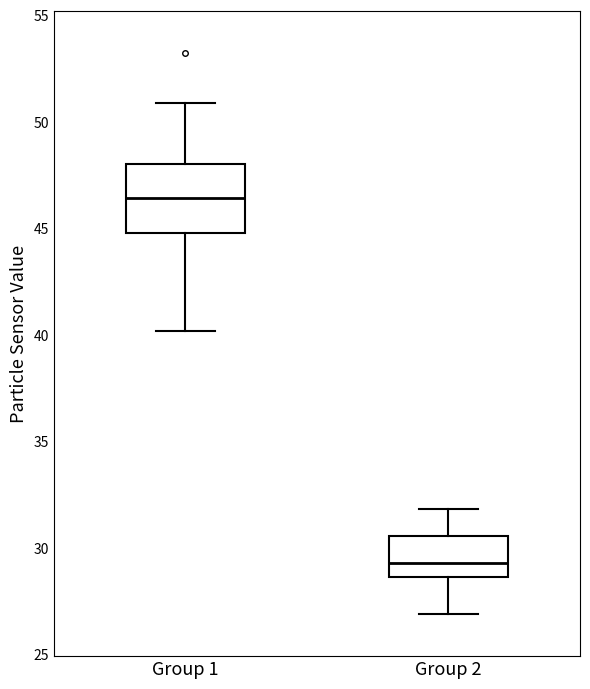

Which box's median line is the lowest?

Group 2